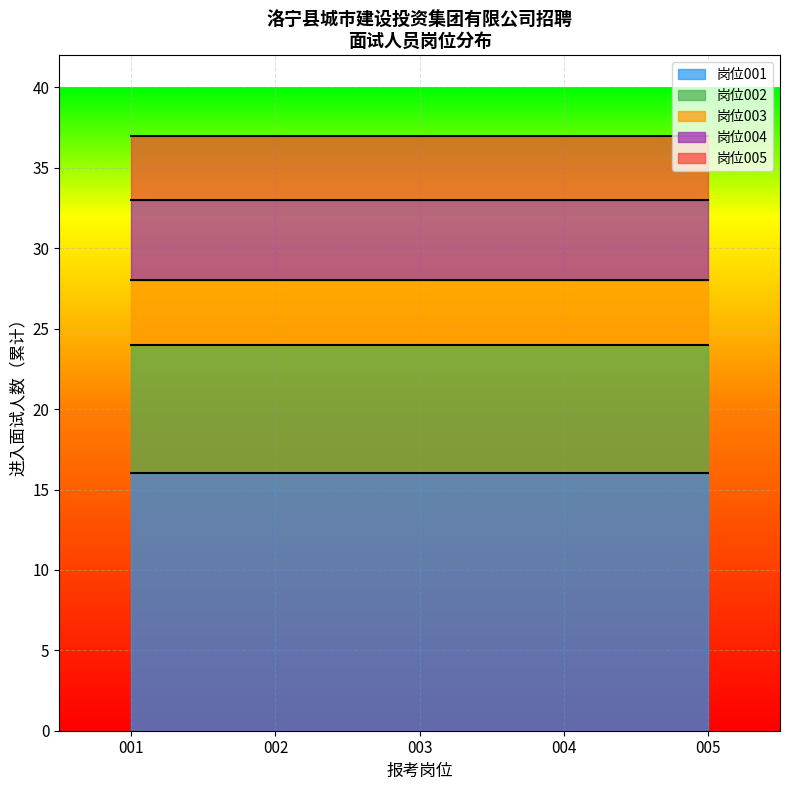

Which series changed the most between 1 and 12?

岗位005